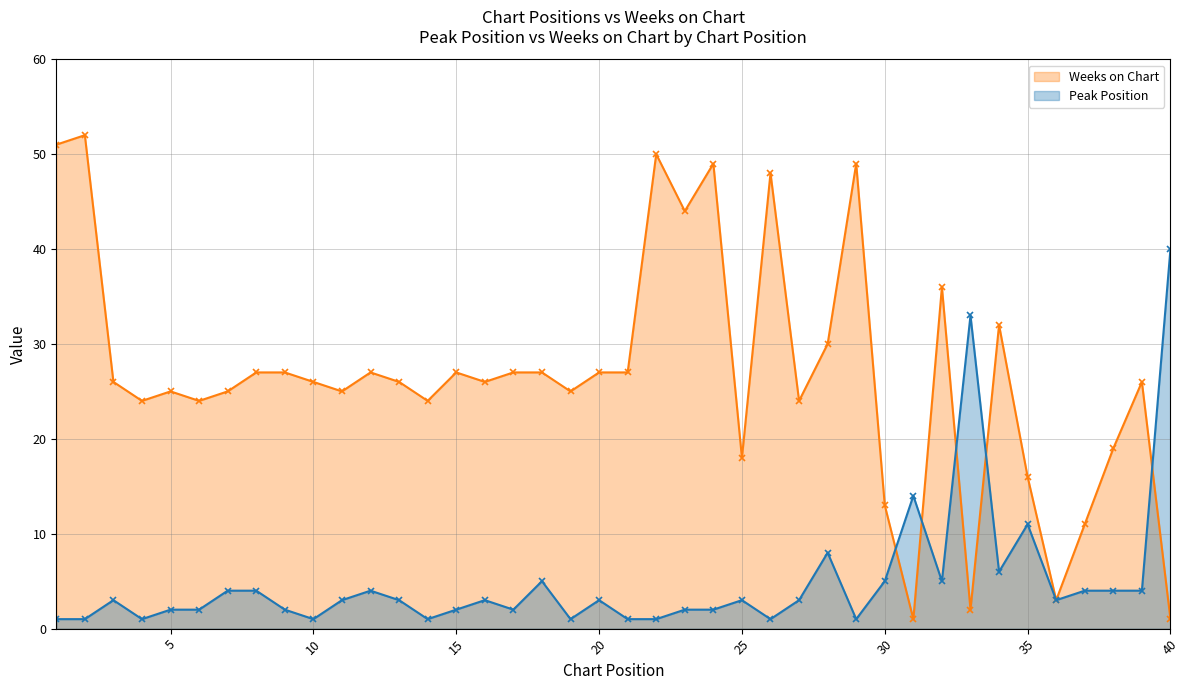

What is the greatest value displayed?

52